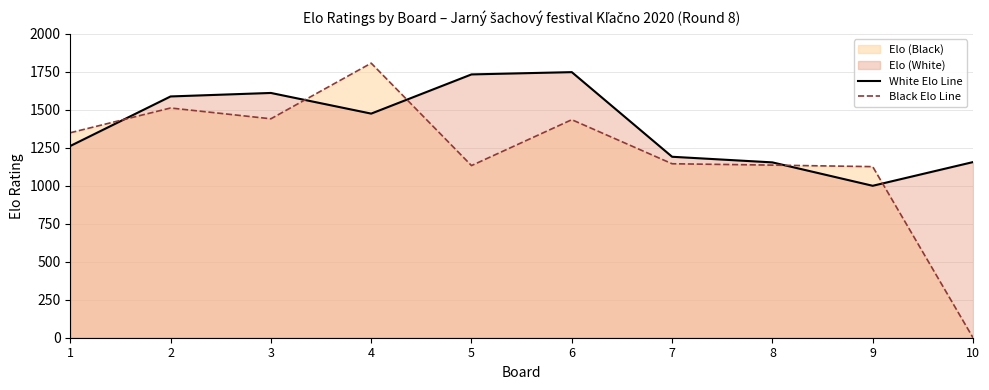

List the series in order of their peak value, highest first.

Black Elo Line, White Elo Line